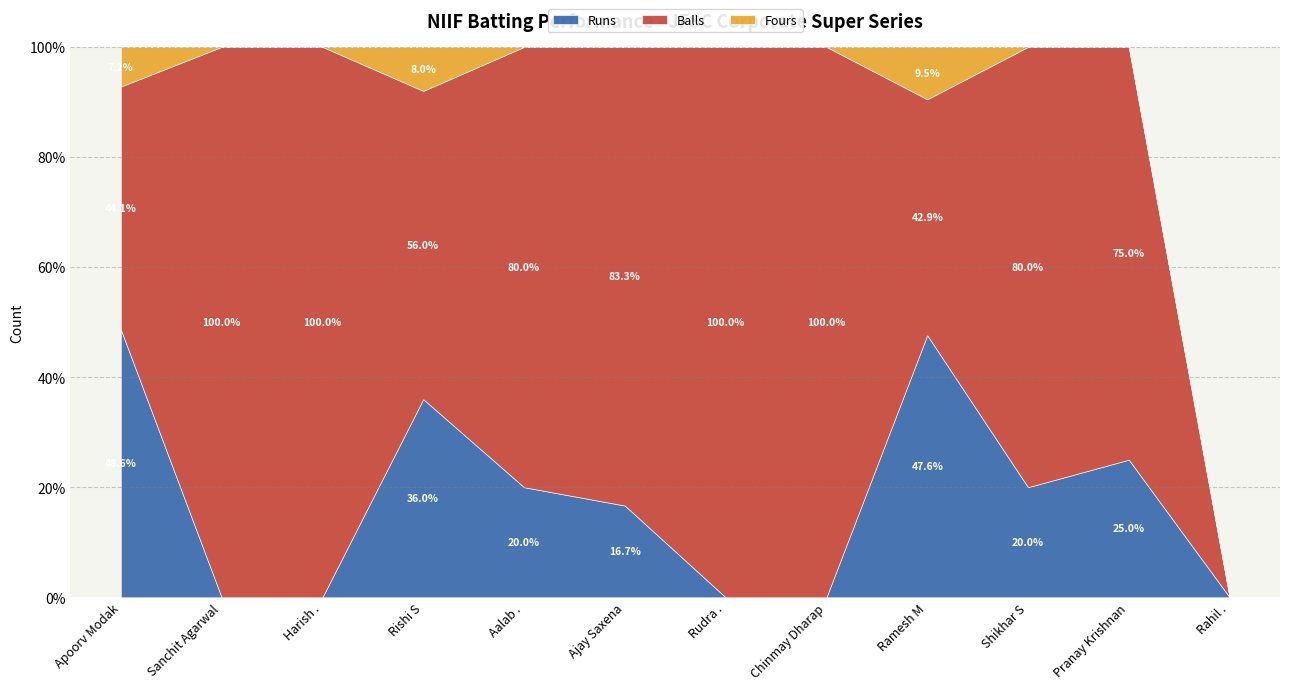

List the series in order of their peak value, lowest first.

Fours, Balls, Runs